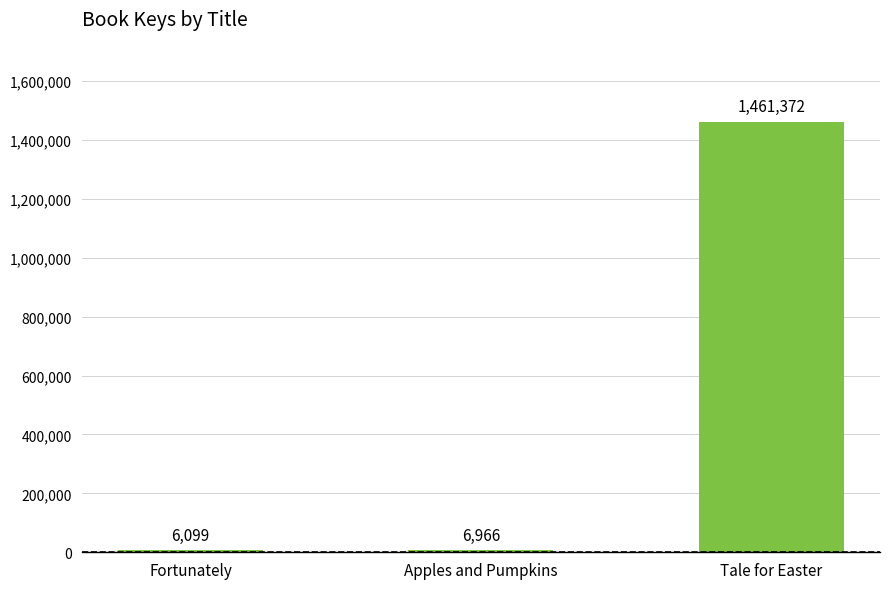

What is the label of the 1st bar from the right?

Tale for Easter